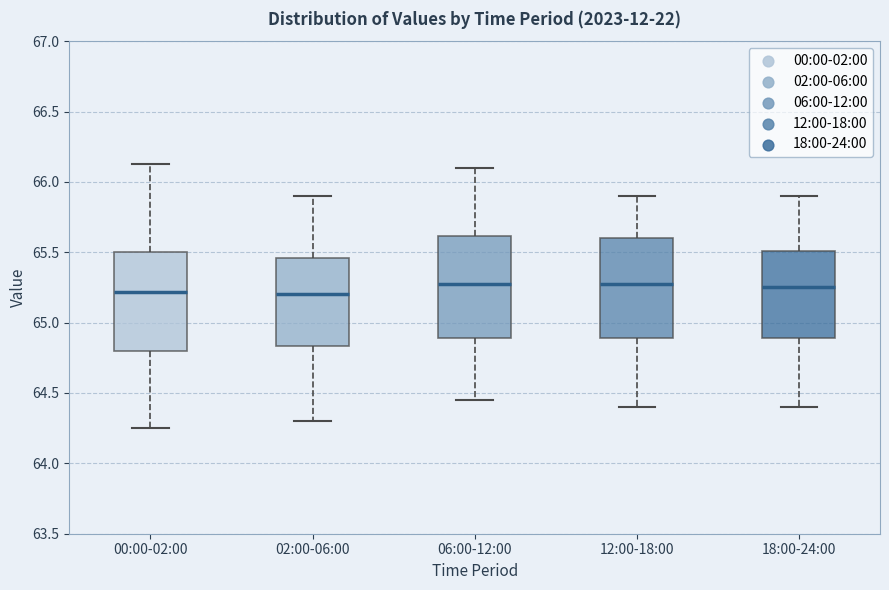

Where does the lower whisker of the box for 12:00-18:00 end on the y-axis? The values are not printed on the chart, so give them approximately, as read against the axis.

64.40